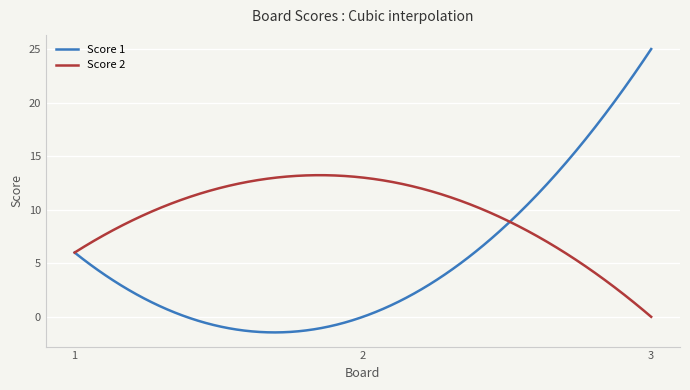

What is the smallest value displayed?

-1.5